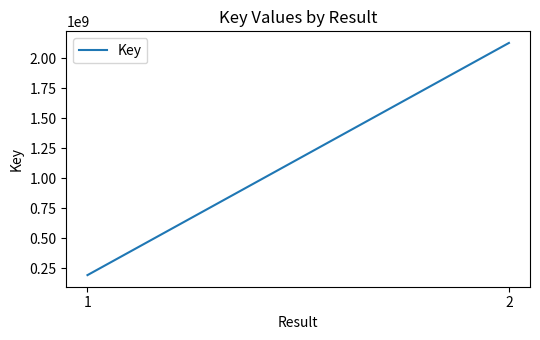

How many data points are less than 2129669169?

1